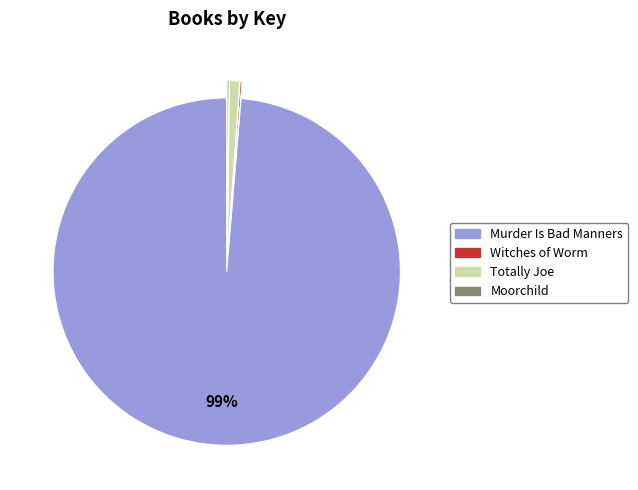

What is the largest slice in the pie chart?

Murder Is Bad Manners